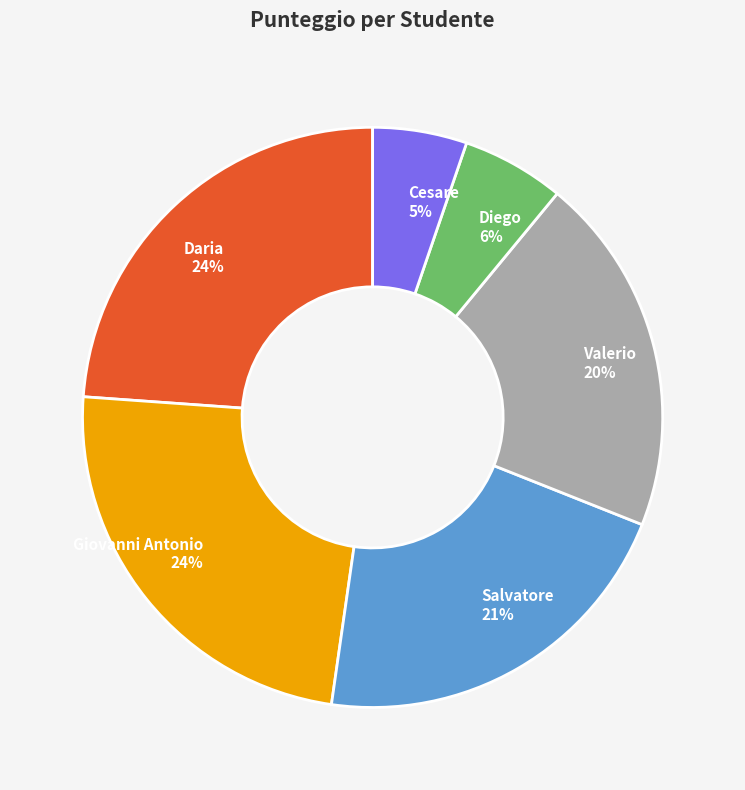

Between Valerio and Giovanni Antonio, which is larger?

Giovanni Antonio